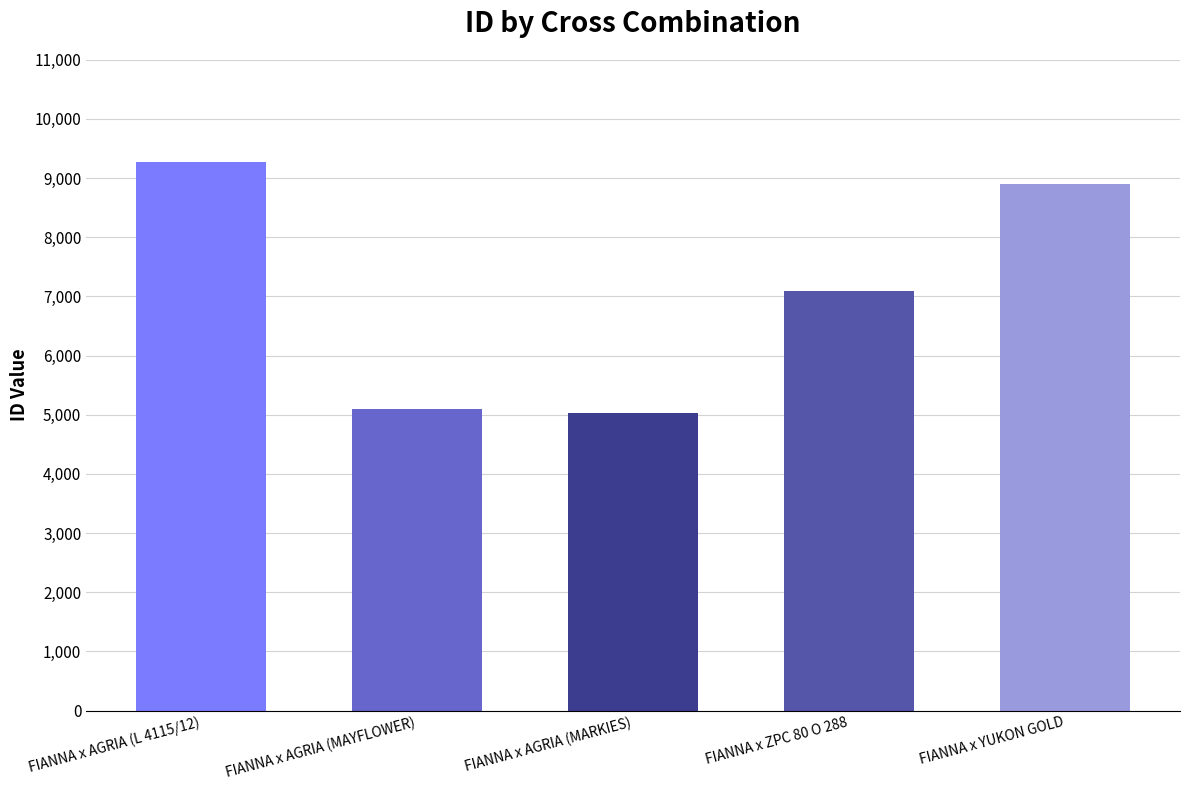

What is the average value?

7079